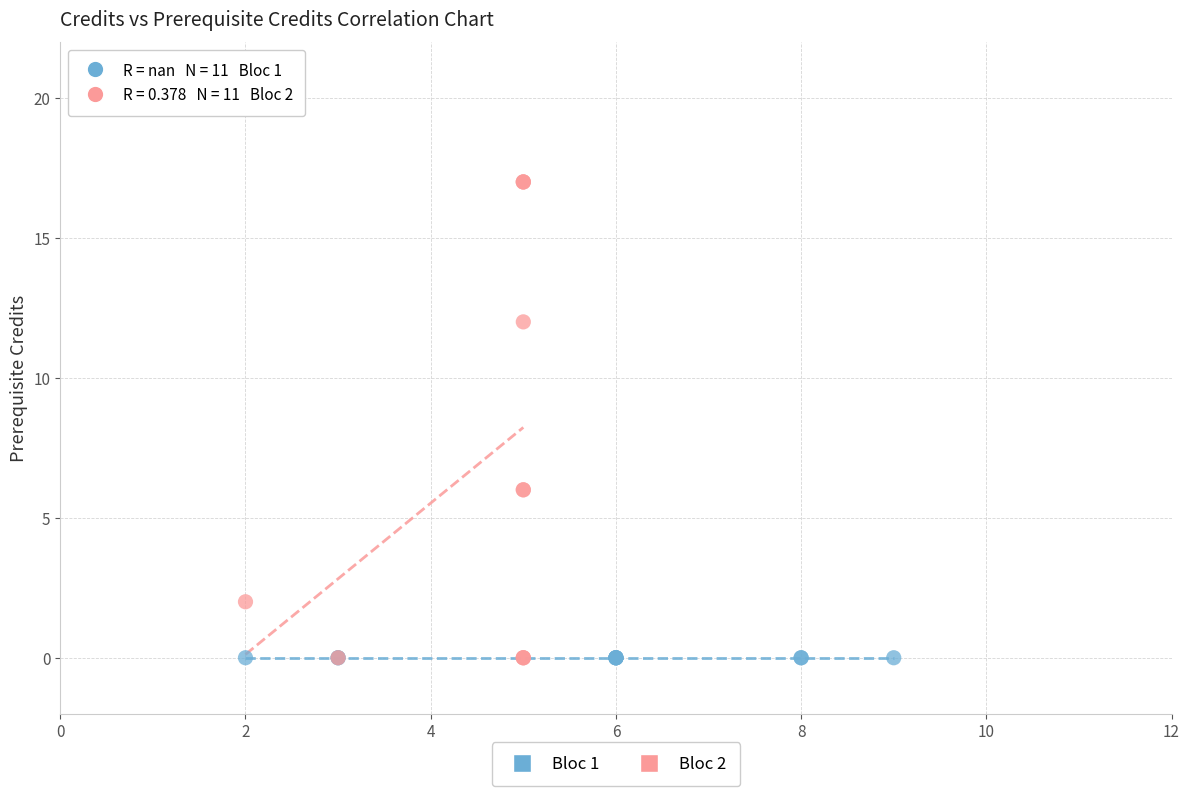

Which series contains the highest Y value?

Bloc 2